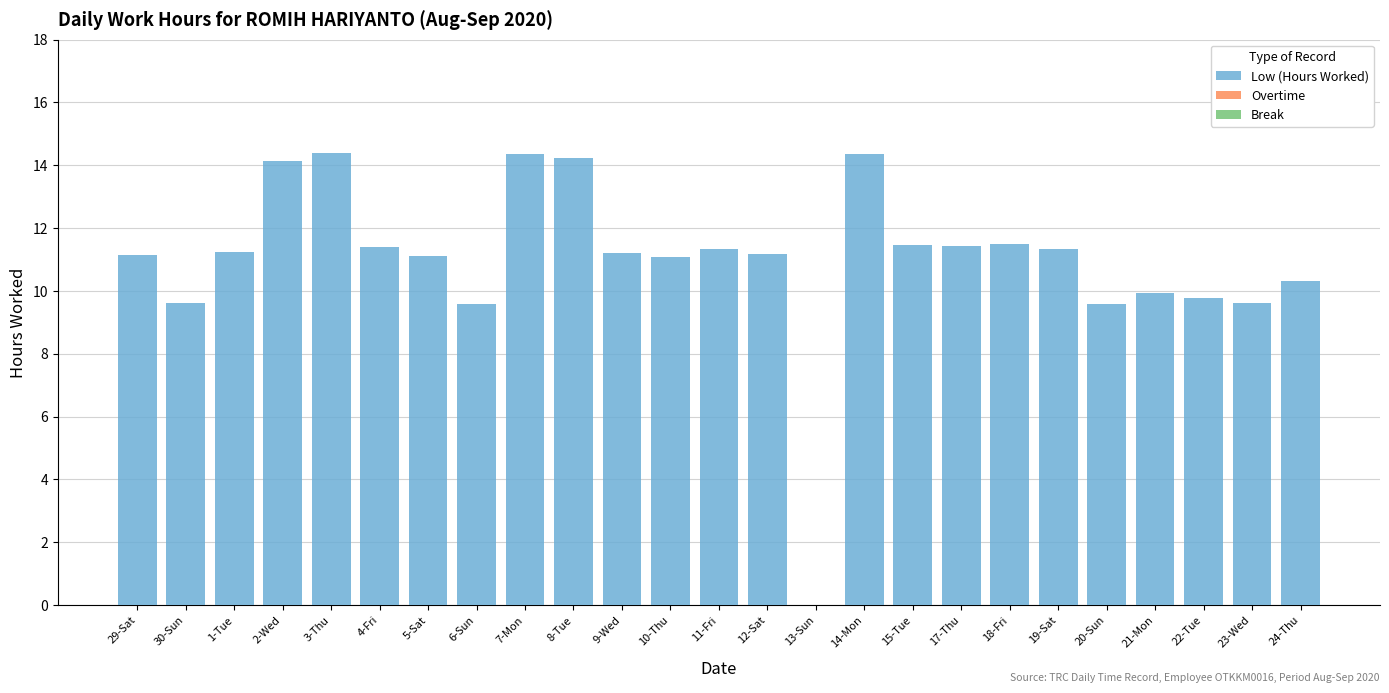

The chart shows a value of 11.5 at 18-Fri. True or false?

True